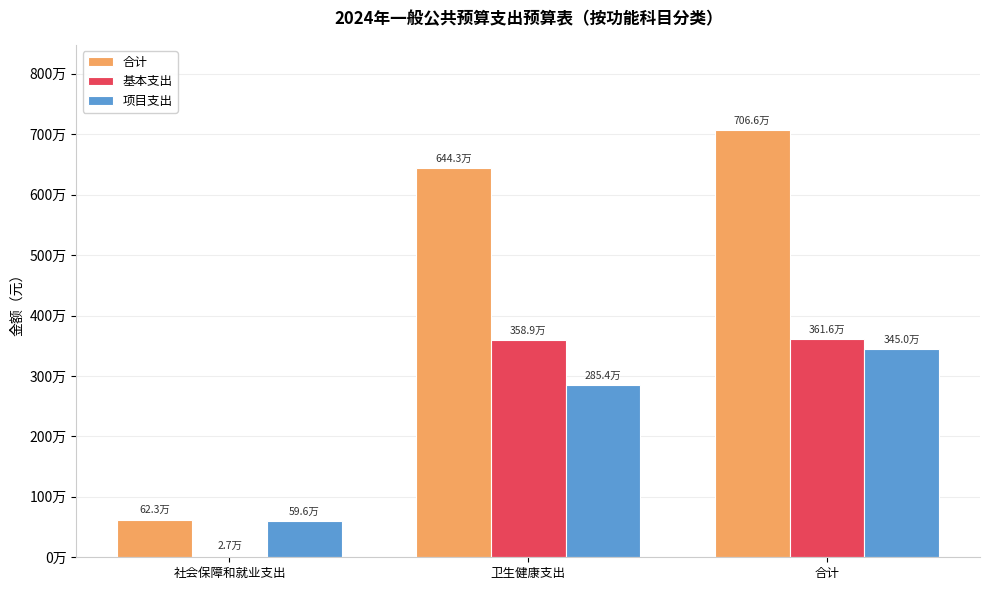

The value of 项目支出 at 合计 is 3450144.0. True or false?

True